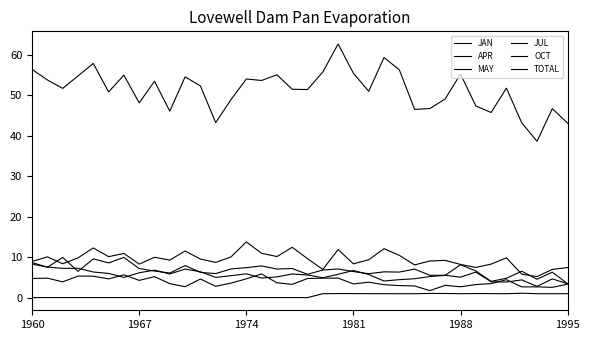

What is the difference between the second highest and second lowest values in the TOTAL series?

16.2